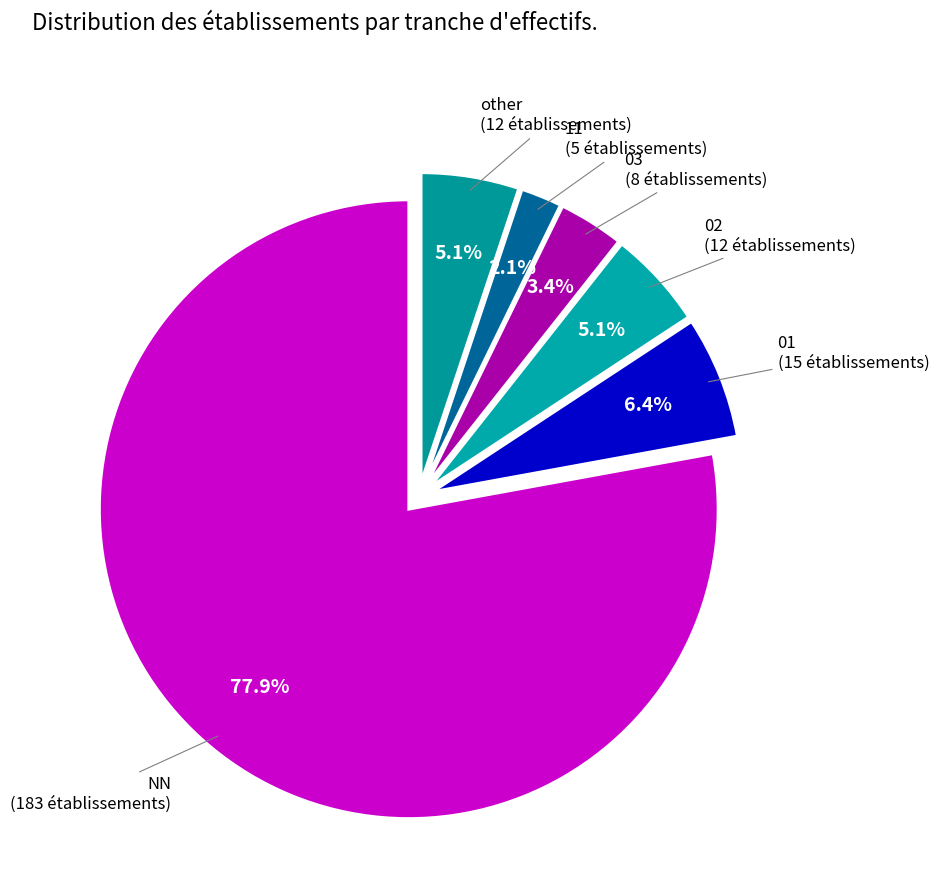

Rank the categories by value from lowest to highest.

11, 03, 02, other, 01, NN